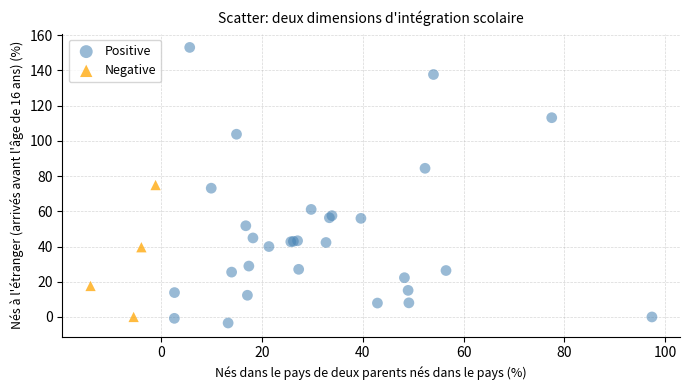

Which series contains the highest Y value?

Positive